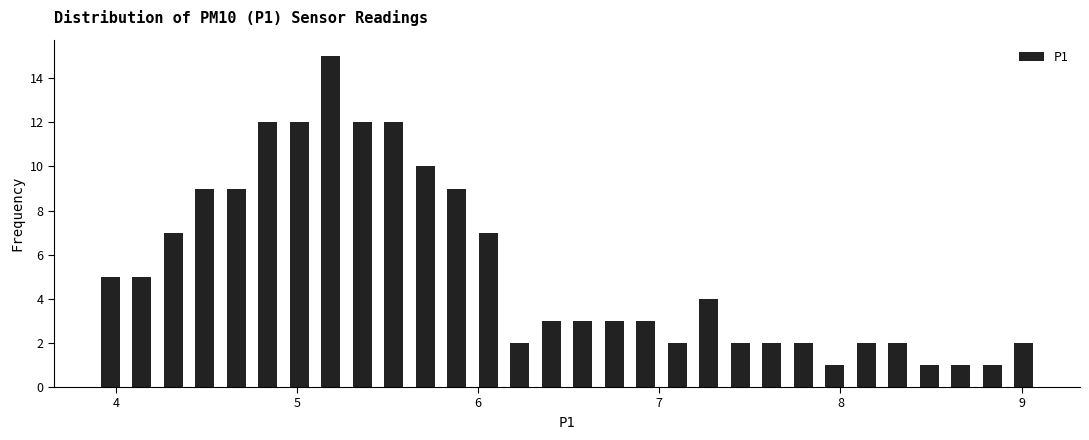

Read against the x-axis, roughly where is the centre of the tallest bar?

5.2